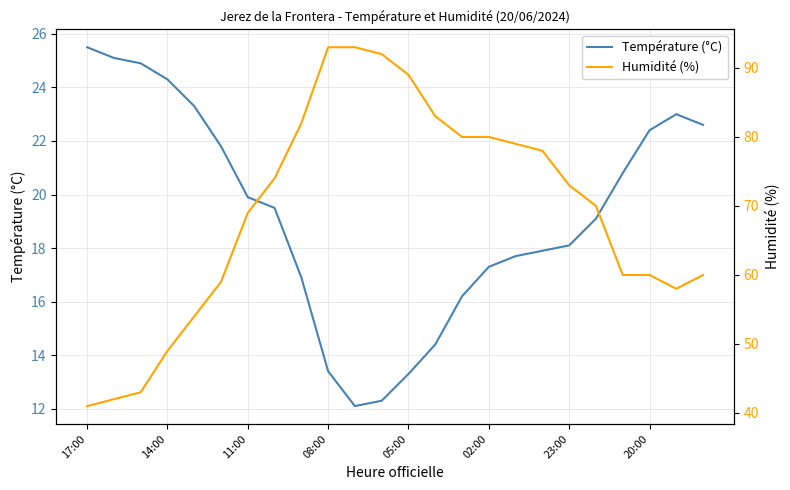

What is the value of the Température (°C) point at the 1st from the left?

25.5